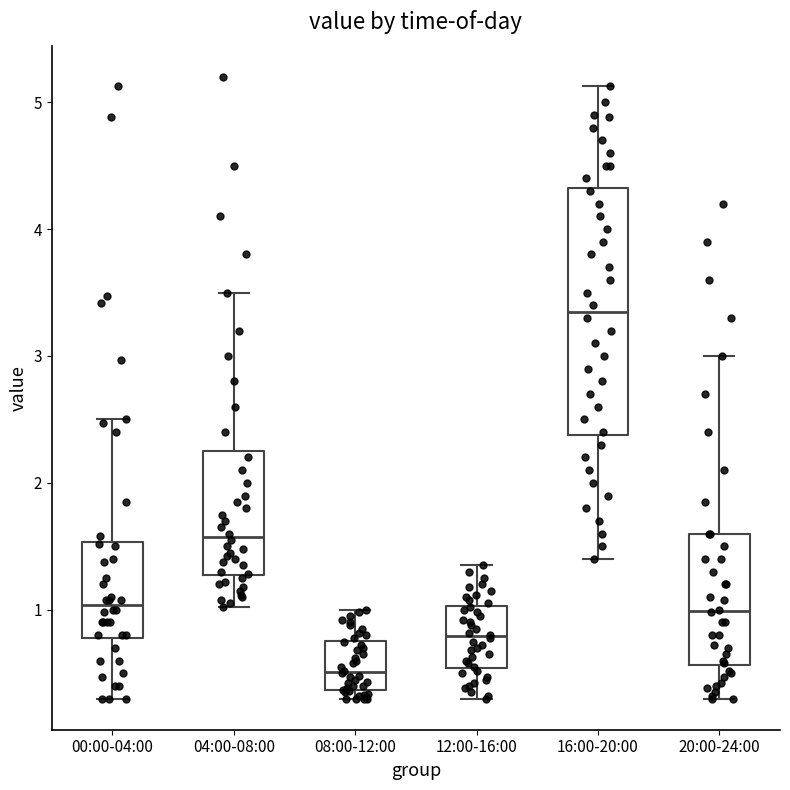

Reading left to right, transcribe this box plot: for each box, give where its median line is, the range the box spans, and where its two whiskers end, as read against the y-axis. The values are not printed on the chart, so give them approximately, as read against the axis.

00:00-04:00: median 1.0, box 0.8 to 1.5, whiskers 0.3 to 2.5
04:00-08:00: median 1.6, box 1.3 to 2.3, whiskers 1.0 to 3.5
08:00-12:00: median 0.5, box 0.4 to 0.8, whiskers 0.3 to 1.0
12:00-16:00: median 0.8, box 0.5 to 1.0, whiskers 0.3 to 1.4
16:00-20:00: median 3.4, box 2.4 to 4.3, whiskers 1.4 to 5.1
20:00-24:00: median 1.0, box 0.6 to 1.6, whiskers 0.3 to 3.0